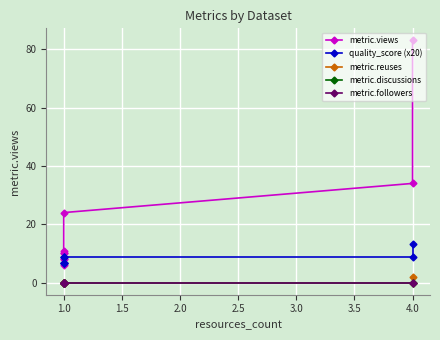

Rank the series at 1.0 from highest to lowest value.

quality_score (x20), metric.views, metric.reuses, metric.discussions, metric.followers